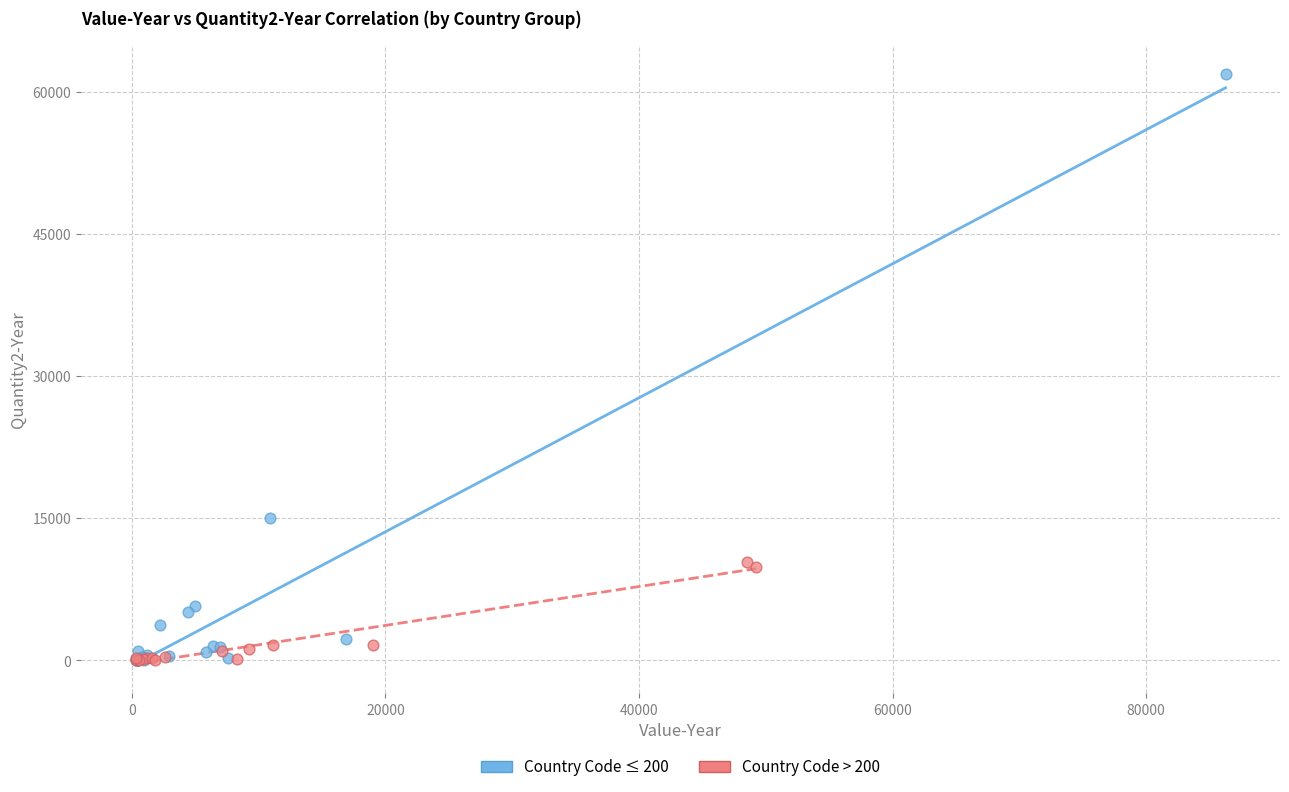

Which series reaches the maximum Y coordinate?

Country Code ≤ 200